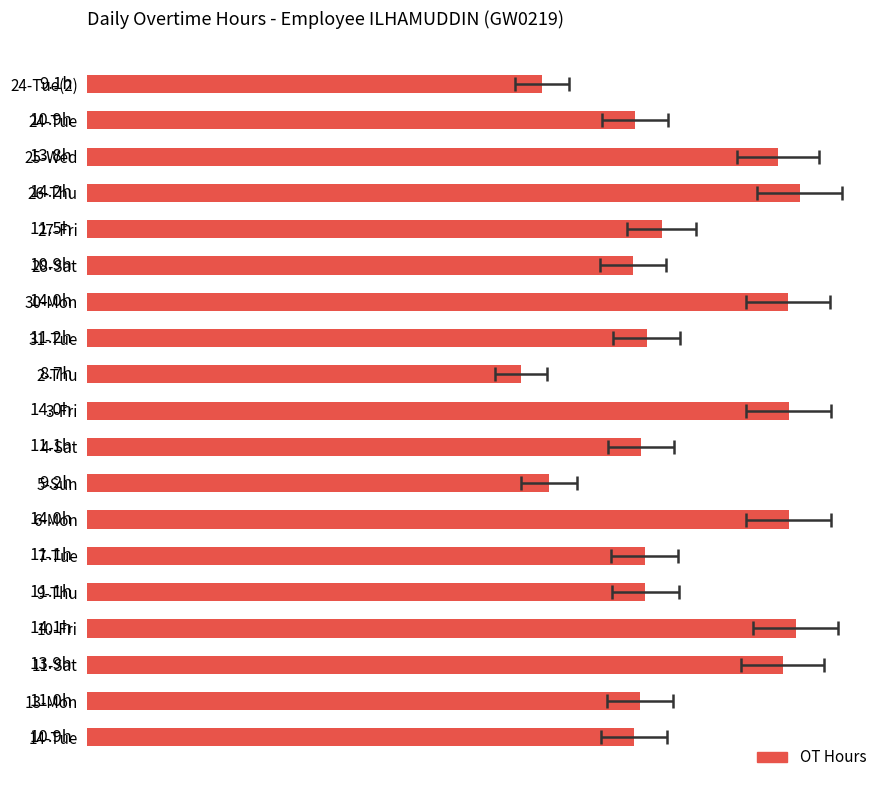

What is the average value?

11.8